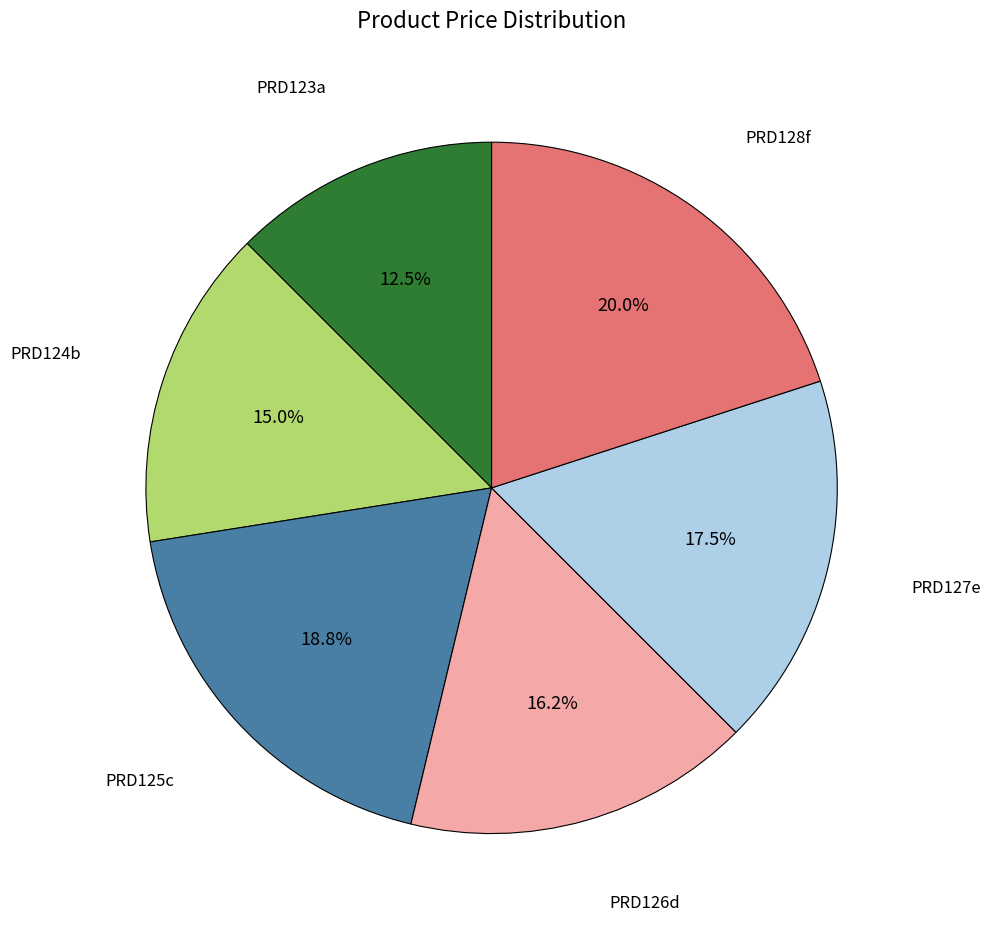

Is there a majority slice in this chart?

No